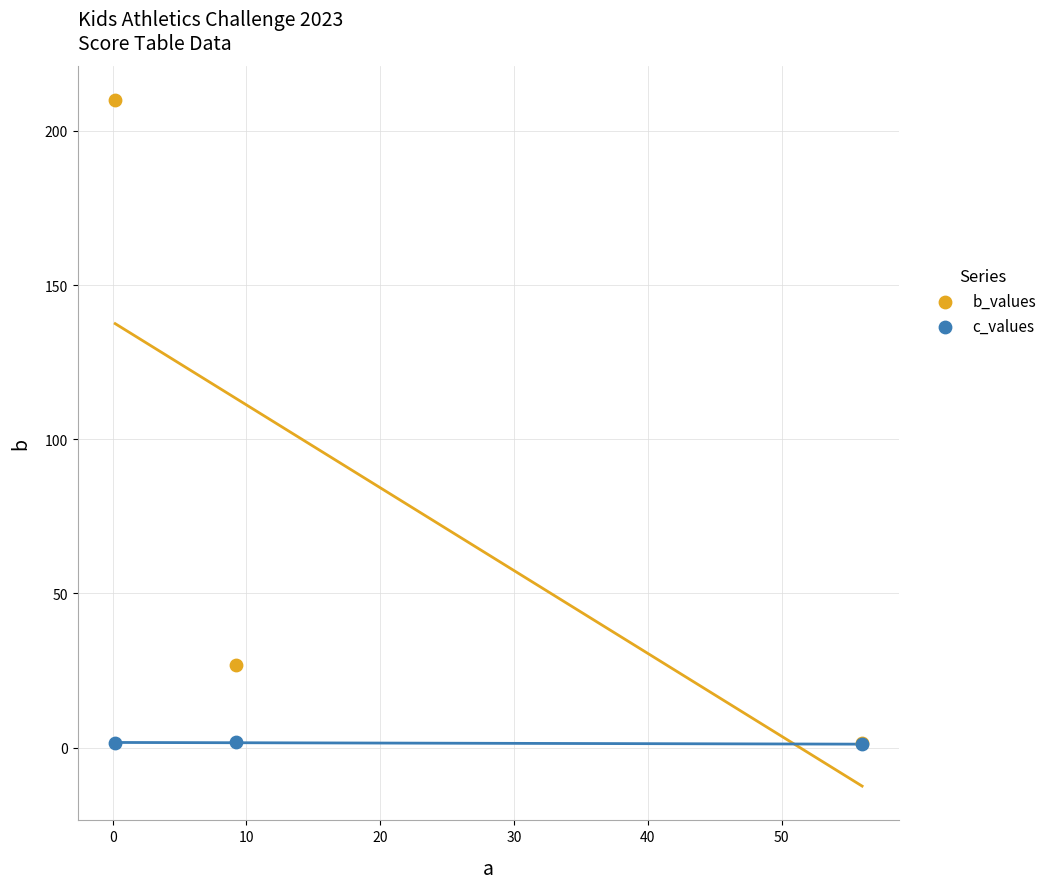

In the b_values series, what Y value is closest to 105?

26.7